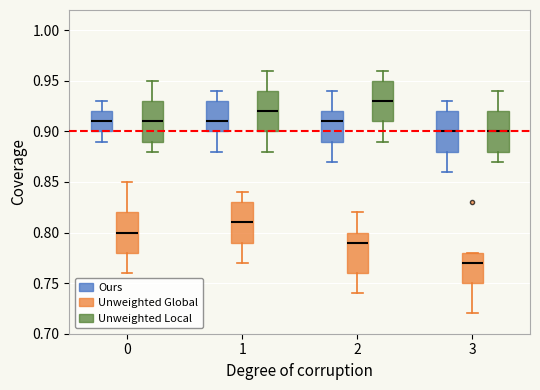

Reading left to right, read every box against the y-axis: the position of its median line, the range the box covers, and the ends of its whiskers. The values are not printed on the chart, so give them approximately, as read against the axis.

0 (Ours): median 0.91, box 0.90 to 0.92, whiskers 0.89 to 0.93
0 (Unweighted Global): median 0.80, box 0.78 to 0.82, whiskers 0.76 to 0.85
0 (Unweighted Local): median 0.91, box 0.89 to 0.93, whiskers 0.88 to 0.95
1 (Ours): median 0.91, box 0.90 to 0.93, whiskers 0.88 to 0.94
1 (Unweighted Global): median 0.81, box 0.79 to 0.83, whiskers 0.77 to 0.84
1 (Unweighted Local): median 0.92, box 0.90 to 0.94, whiskers 0.88 to 0.96
2 (Ours): median 0.91, box 0.89 to 0.92, whiskers 0.87 to 0.94
2 (Unweighted Global): median 0.79, box 0.76 to 0.80, whiskers 0.74 to 0.82
2 (Unweighted Local): median 0.93, box 0.91 to 0.95, whiskers 0.89 to 0.96
3 (Ours): median 0.90, box 0.88 to 0.92, whiskers 0.86 to 0.93
3 (Unweighted Global): median 0.77, box 0.75 to 0.78, whiskers 0.72 to 0.78
3 (Unweighted Local): median 0.90, box 0.88 to 0.92, whiskers 0.87 to 0.94